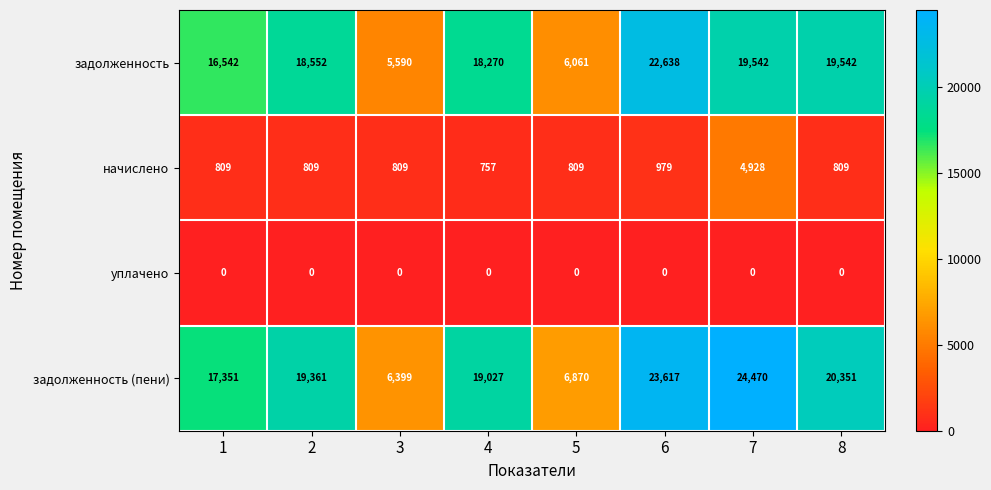

At which label does задолженность reach its peak?

6